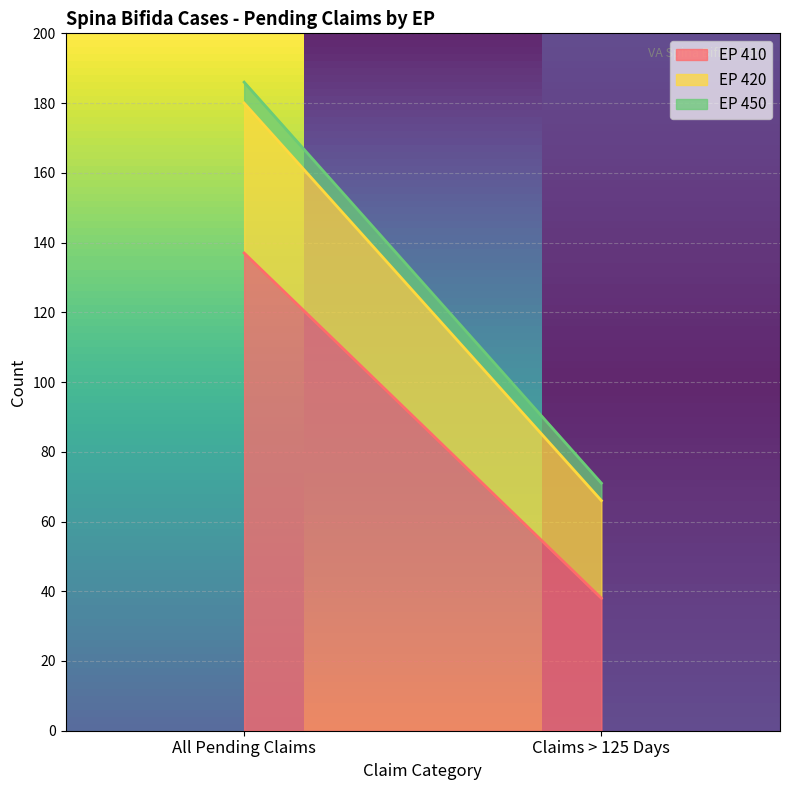

At Claims > 125 Days, list the series in order from smallest to largest.

EP 450, EP 420, EP 410